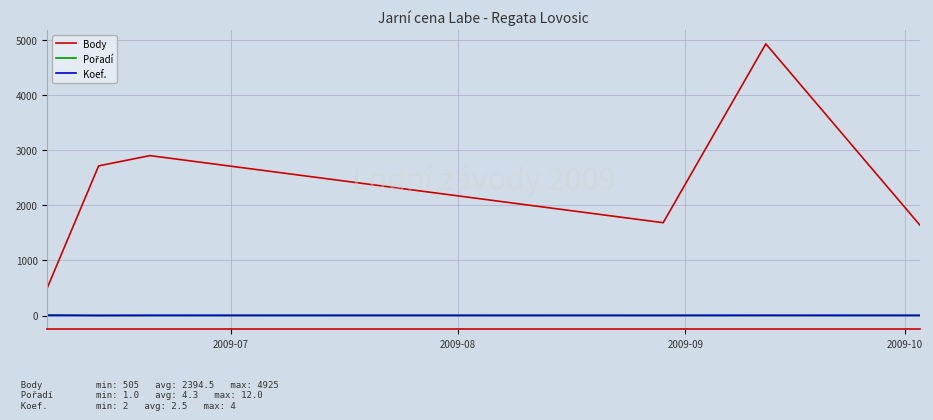

Is this an area chart (filled region under the line)?

No